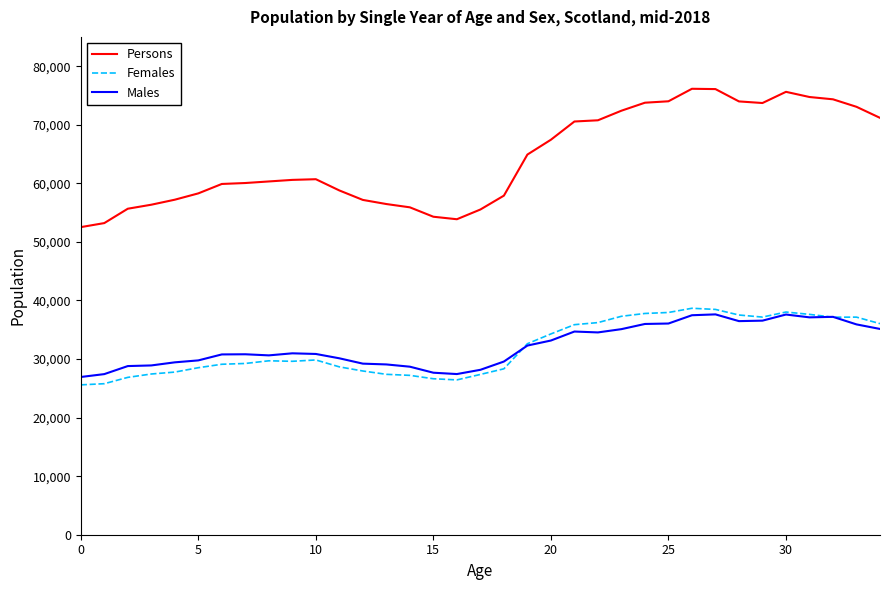

True or false: Females has more than 1 interior local peaks.

True